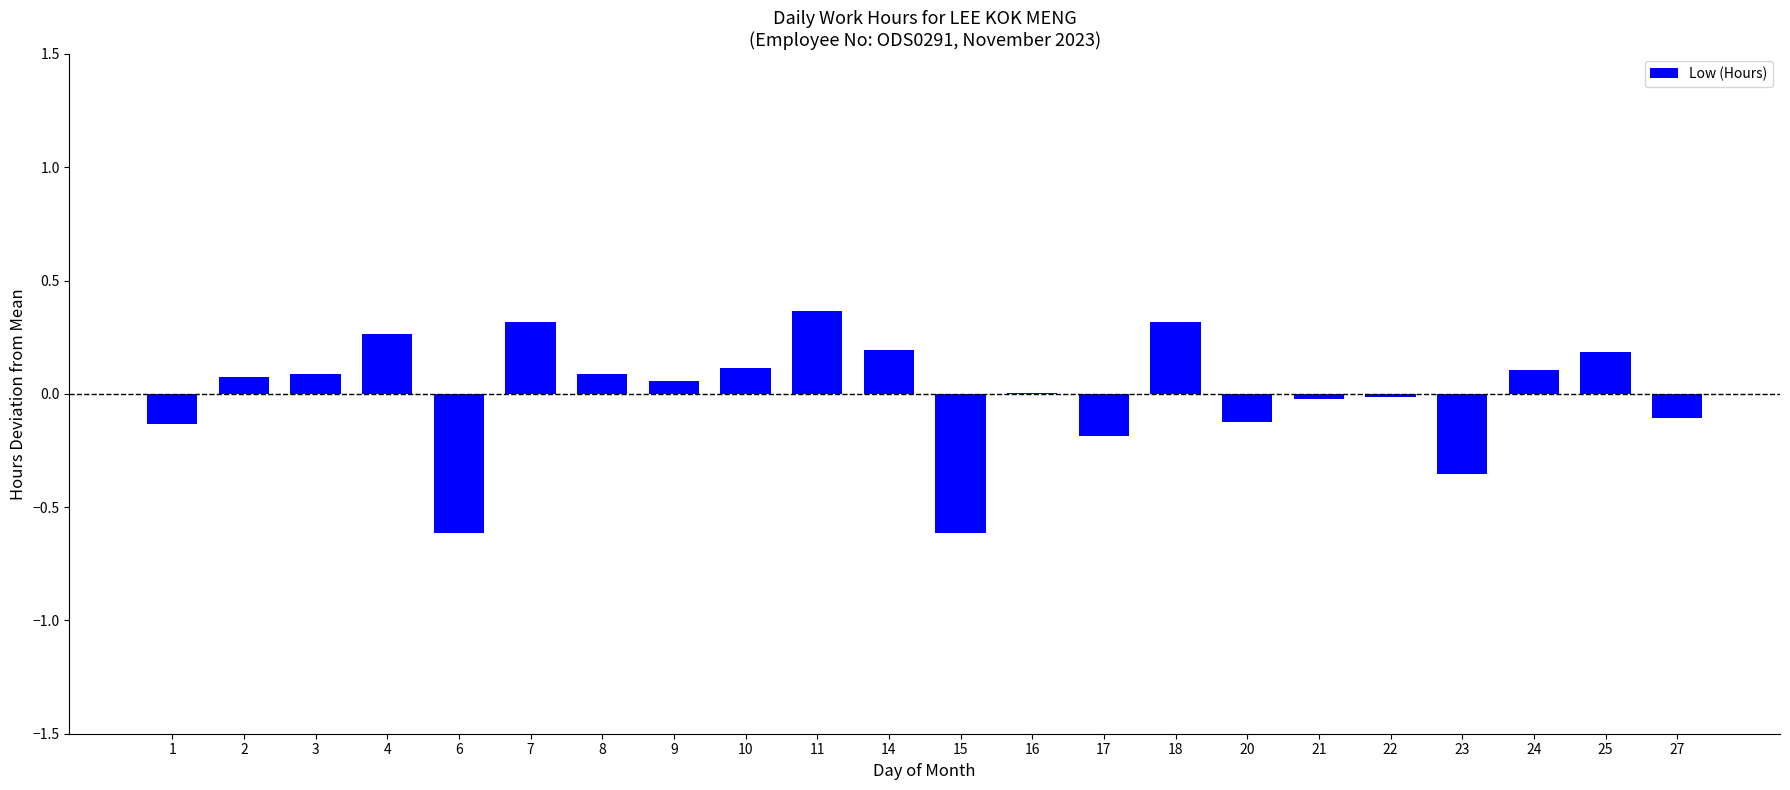

The value at 27 is -0.1. True or false?

True